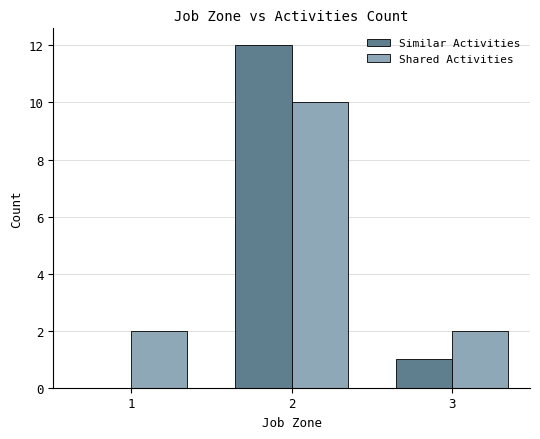

Is the value of Shared Activities at 1 greater than the value of Similar Activities at 1?

Yes